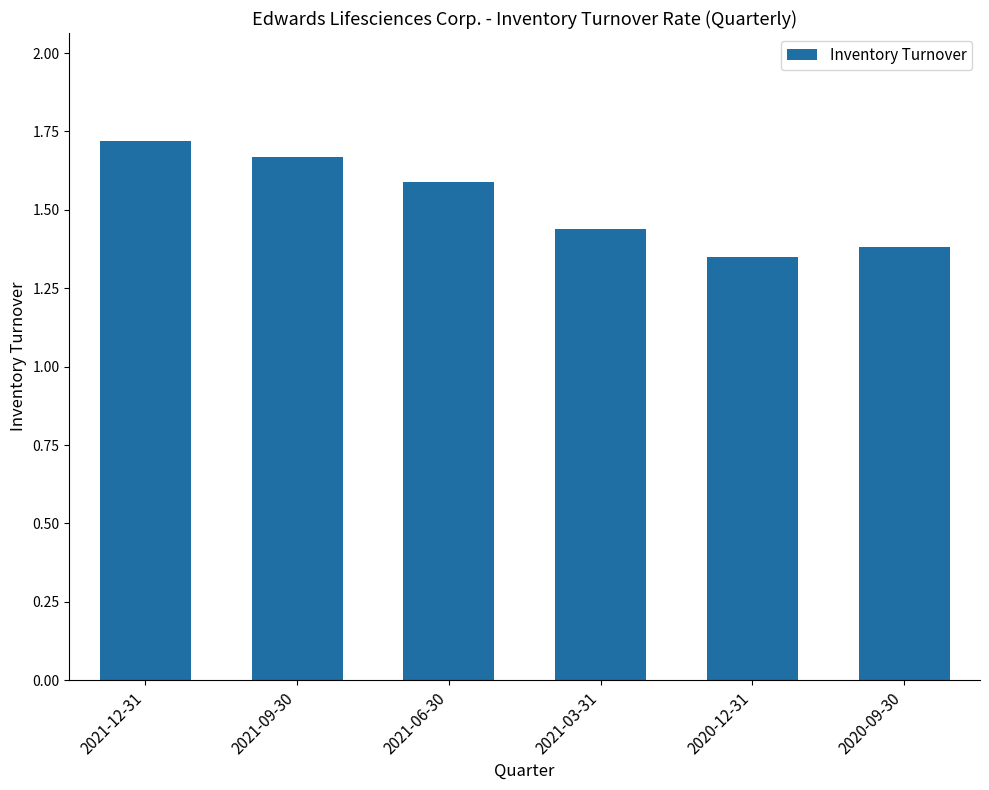

Count the values in the range 1 to 2.

6